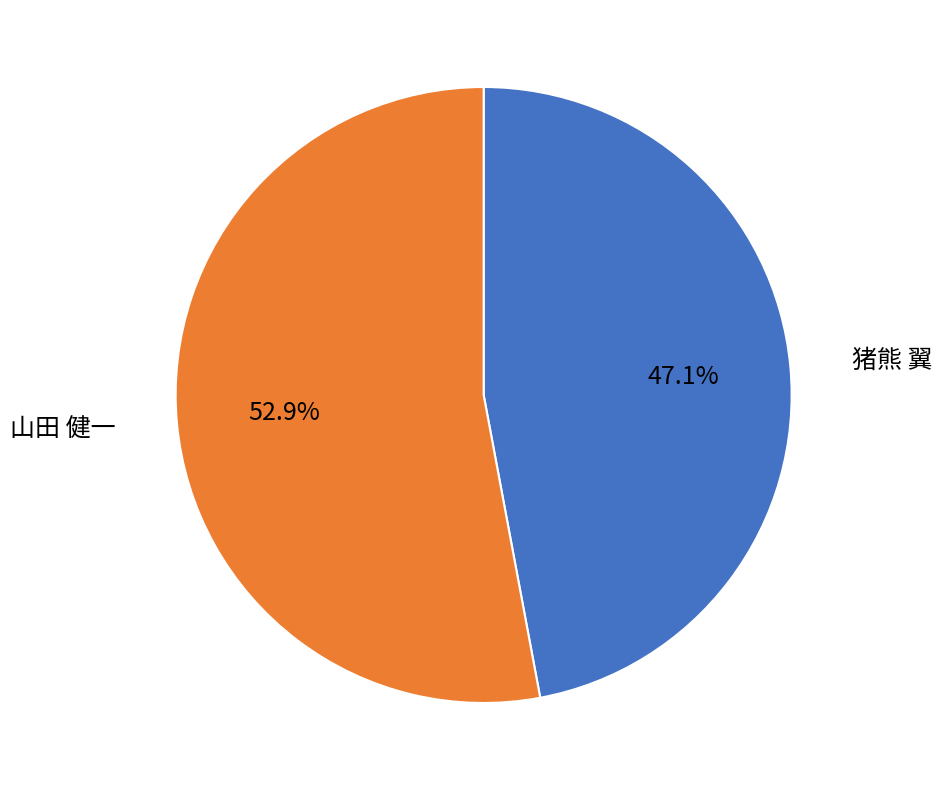

What is the largest slice in the pie chart?

山田 健一